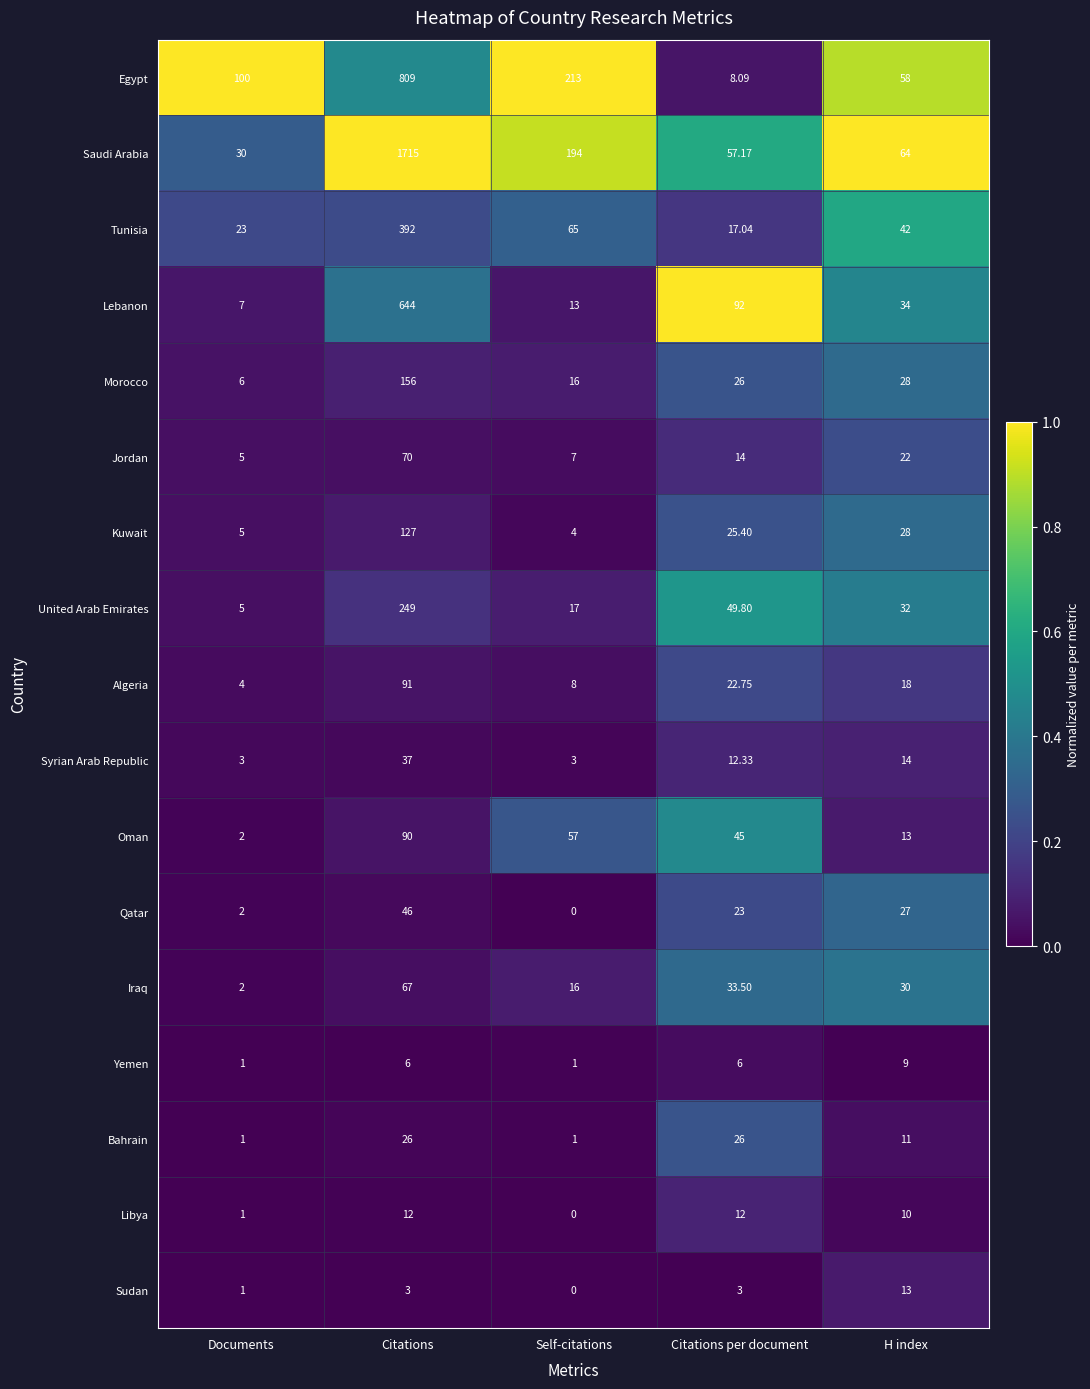

At which label does Oman first exceed 45?

Citations